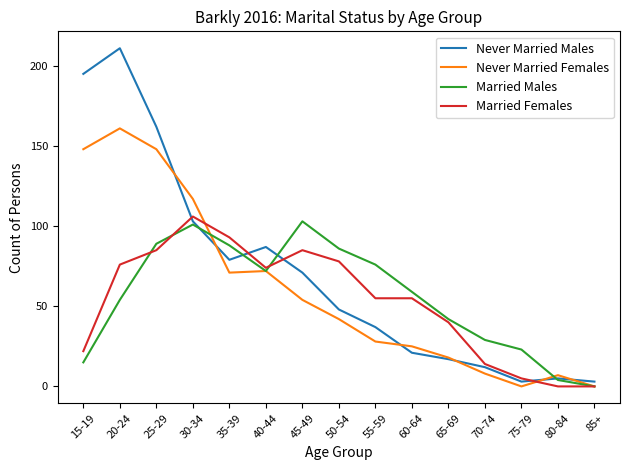

True or false: Married Males has a value of 42 at 65-69.

True